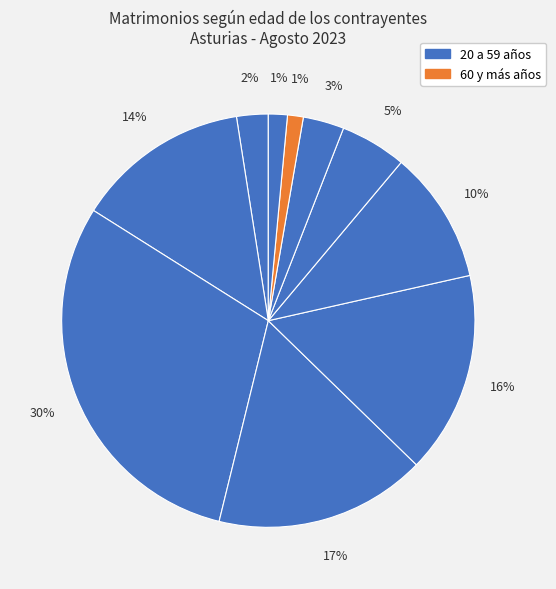

Count the number of slices in the pie.

10